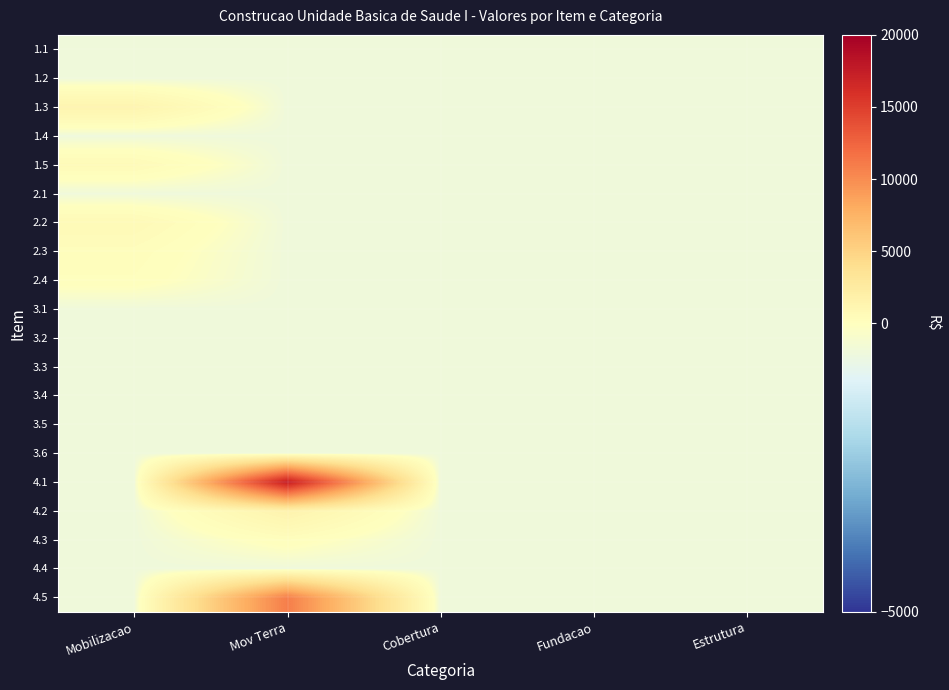

What is the minimum value shown in the chart?

-500.0